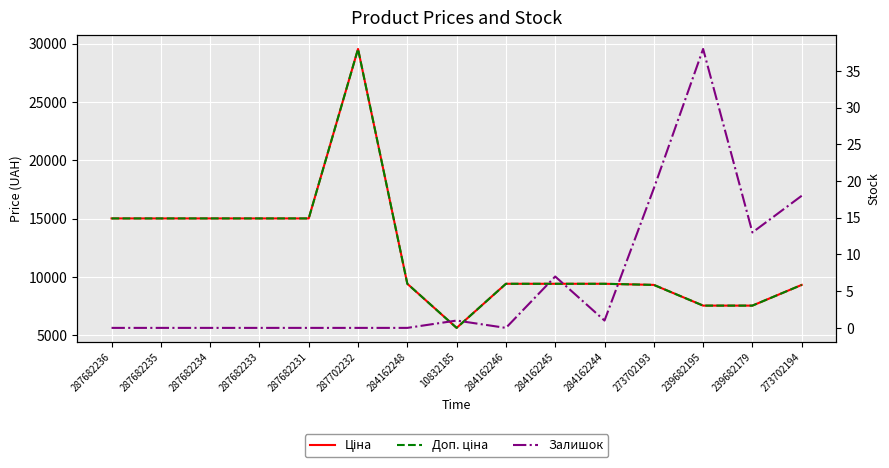

What is the difference between the maximum and second lowest values in the Доп. ціна series?

22003.0